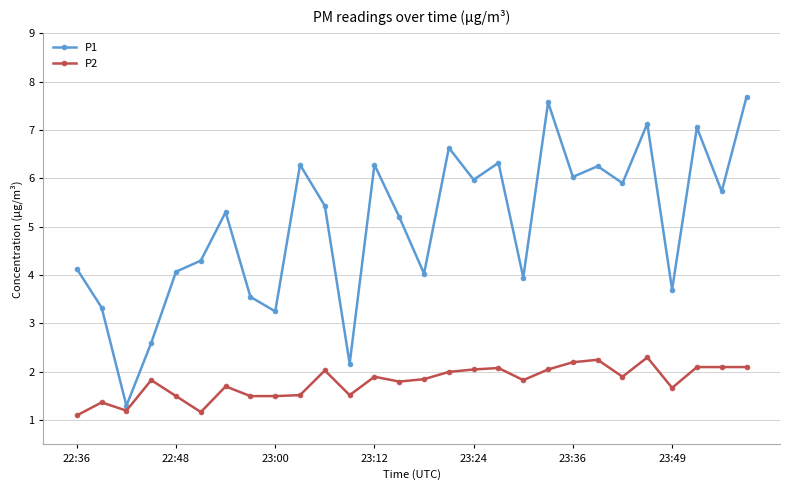

What is the lowest value of the P2 series?

1.1